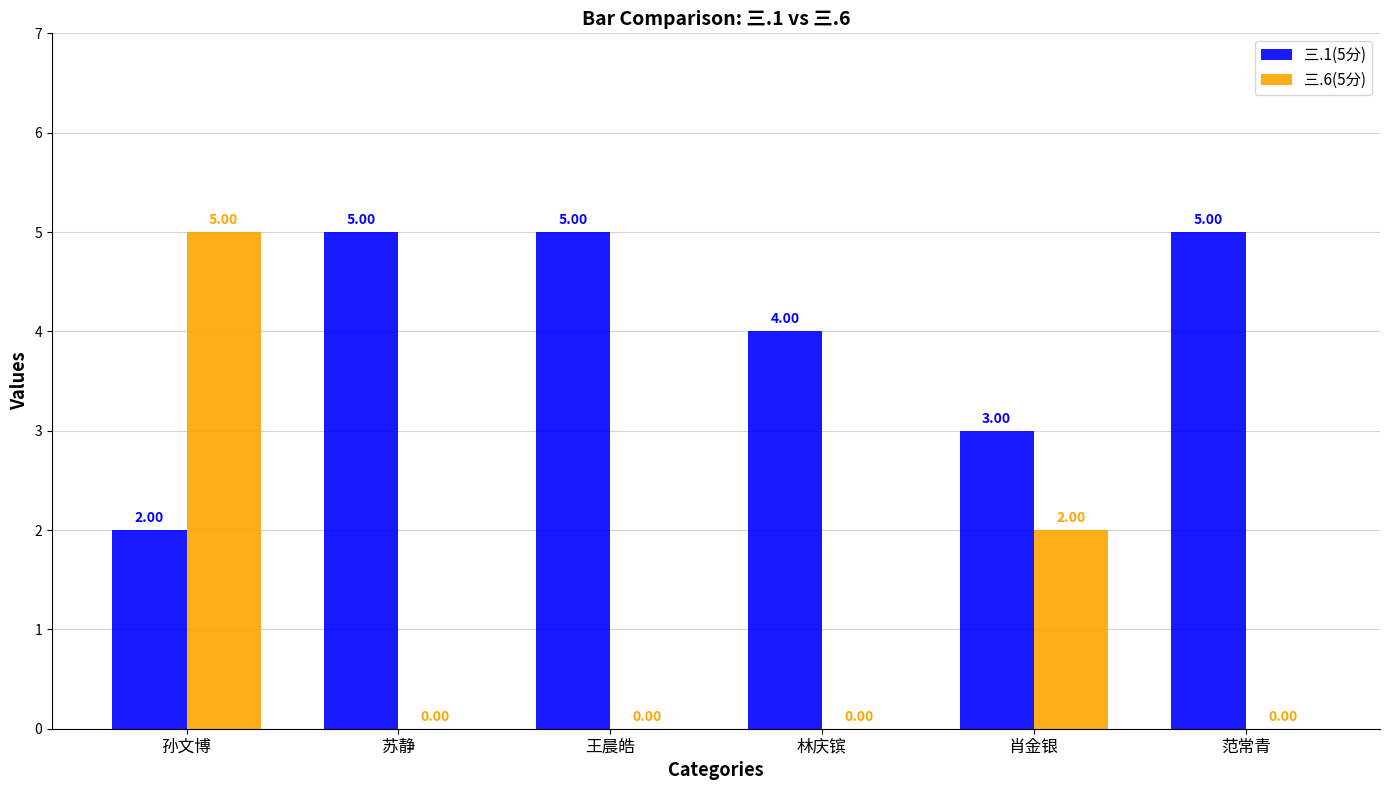

Which series has the largest range (max minus min)?

三.6(5分)